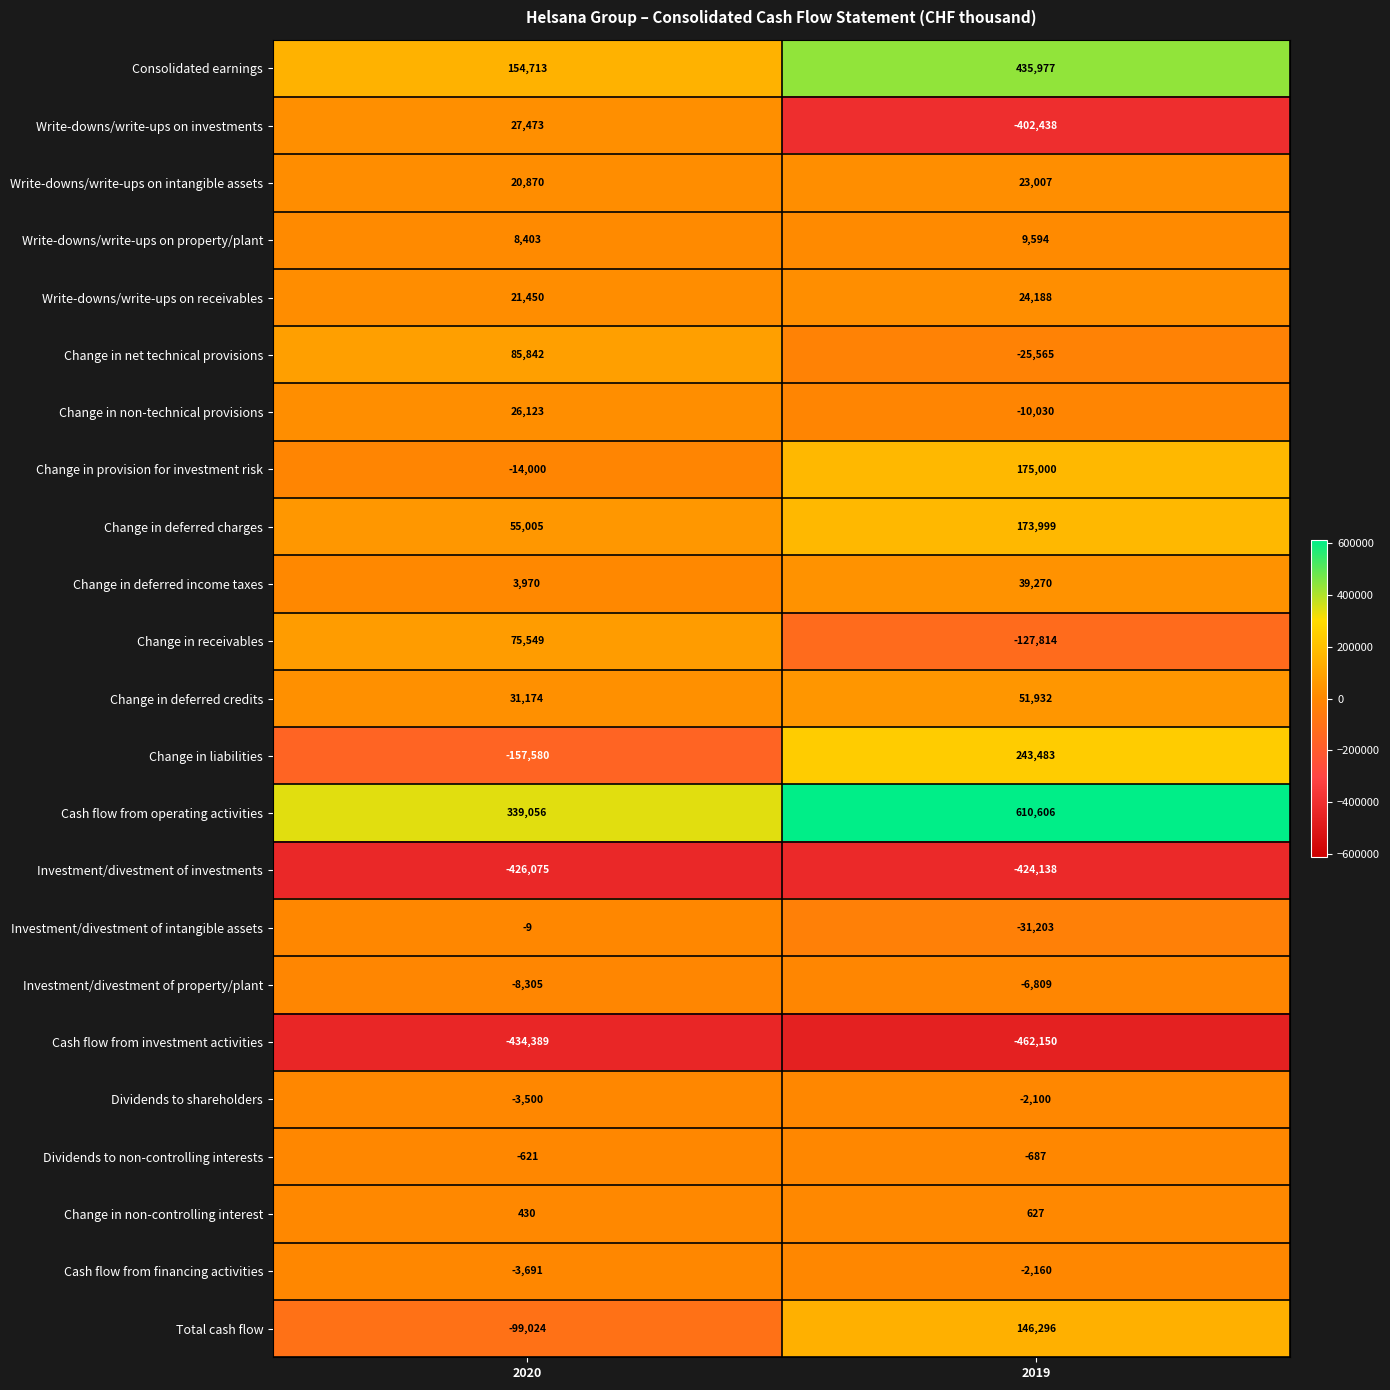

At which label is Change in deferred charges closest to 114502?

2020